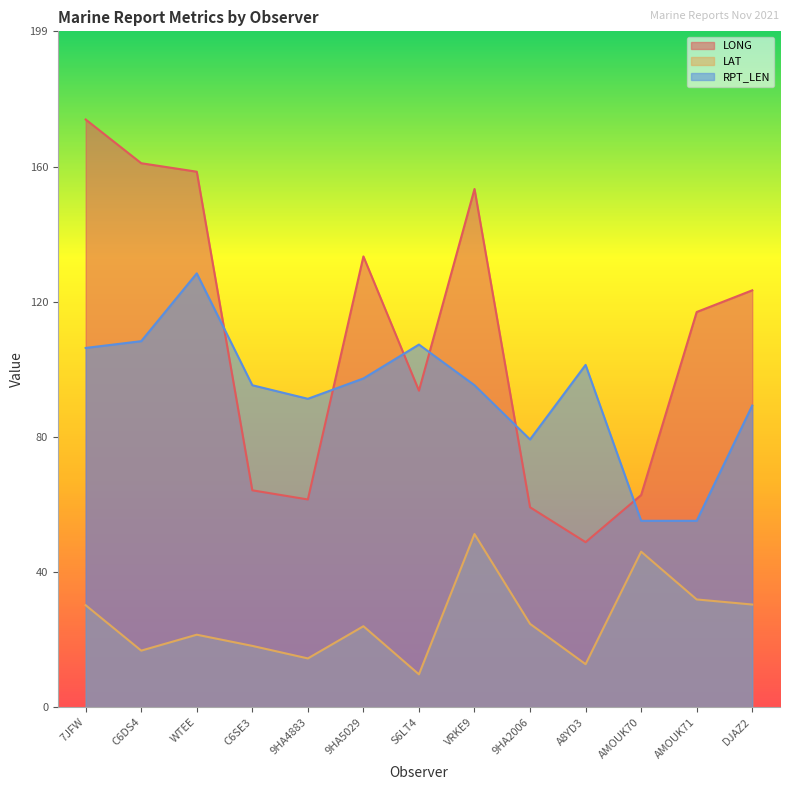

Rank the categories by LAT value from highest to lowest.

VRKE9, AMOUK70, AMOUK71, DJAZ2, 7JFW, 9HA2006, 9HA5029, WTEE, C6SE3, C6DS4, 9HA4883, A8YD3, S6LT4